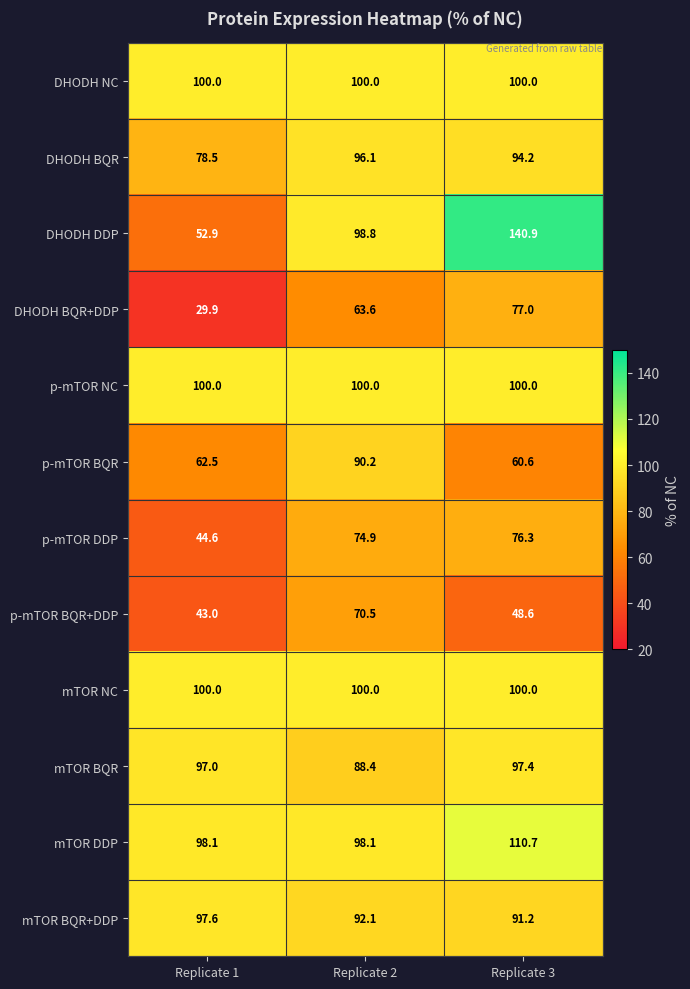

Which series has the widest spread of values?

DHODH DDP